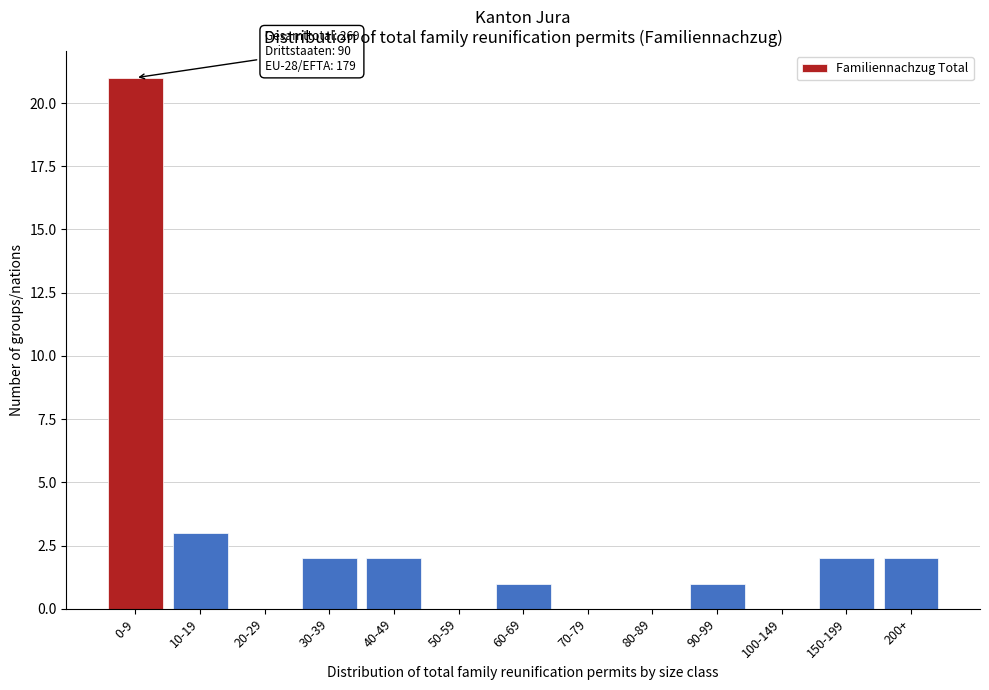

Reading right to left, list all the values displayed in this chart.

200+=2	150-199=2	100-149=0	90-99=1	80-89=0	70-79=0	60-69=1	50-59=0	40-49=2	30-39=2	20-29=0	10-19=3	0-9=21